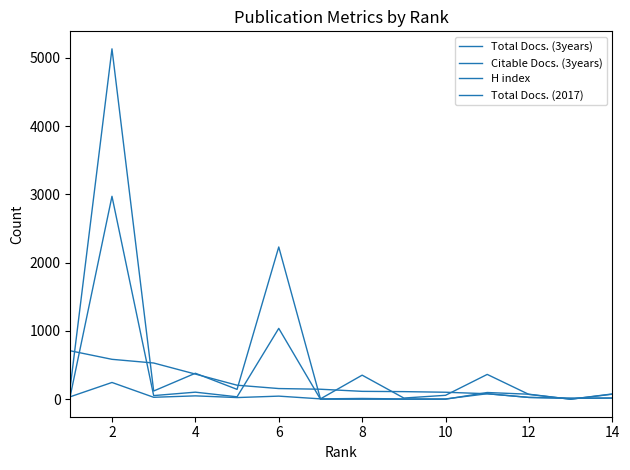

Is this an area chart (filled region under the line)?

No